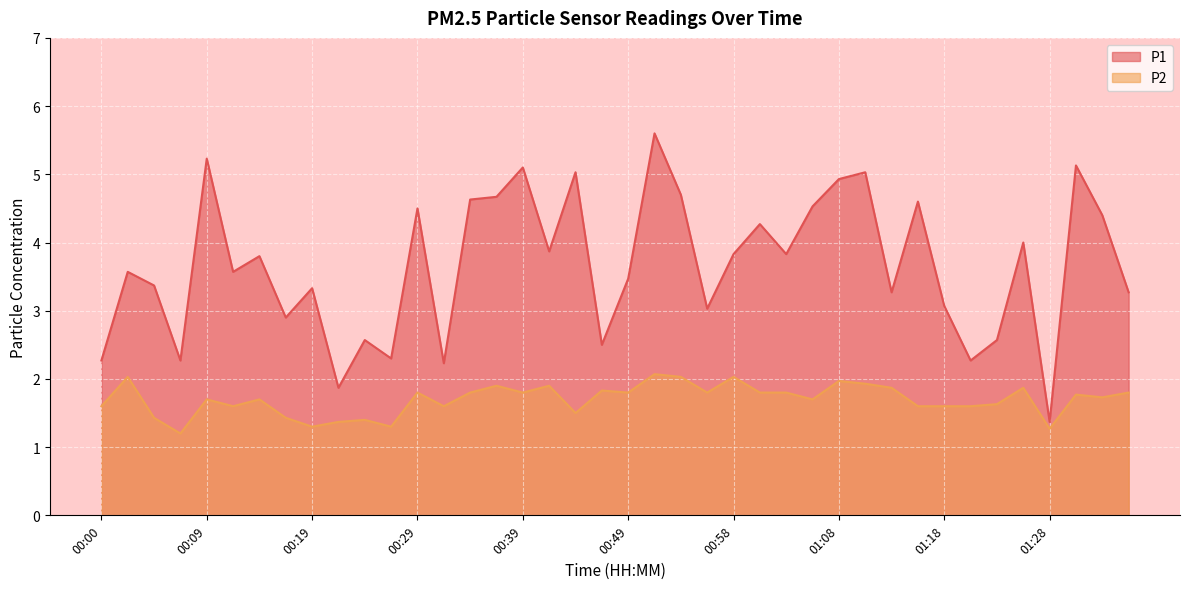

Between 00:36 and 01:23, which series saw the biggest shift?

P1